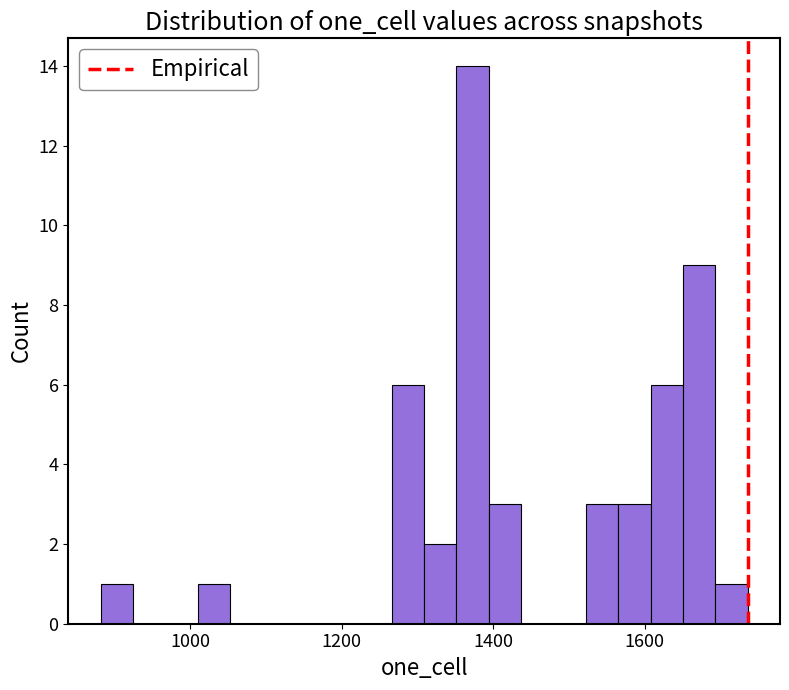

Read against the x-axis, roughly where is the centre of the tallest bar?

1380